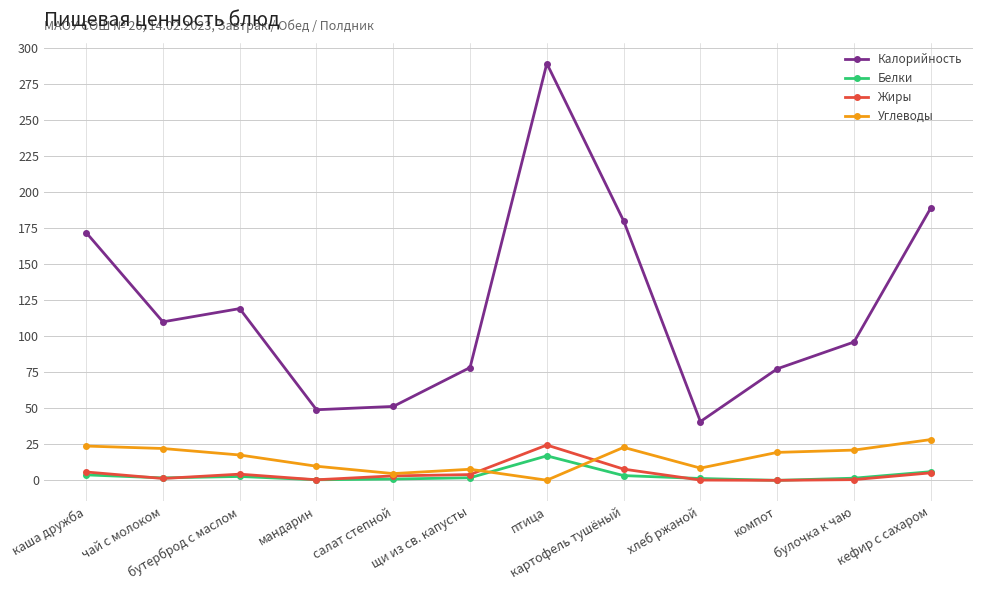

What is the maximum value for Белки?

17.0